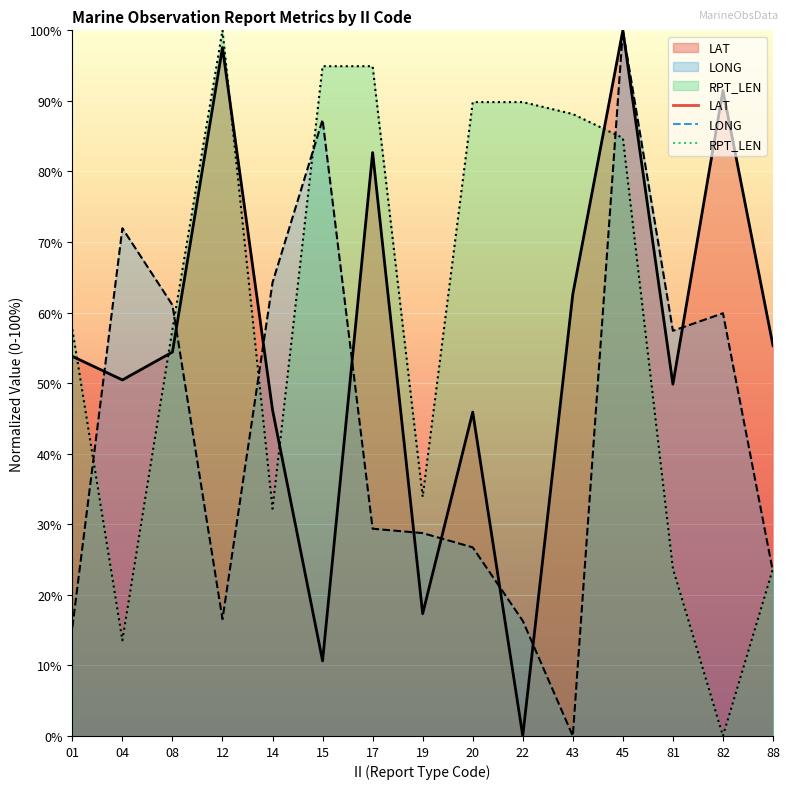

At which label does RPT_LEN reach its minimum?

82